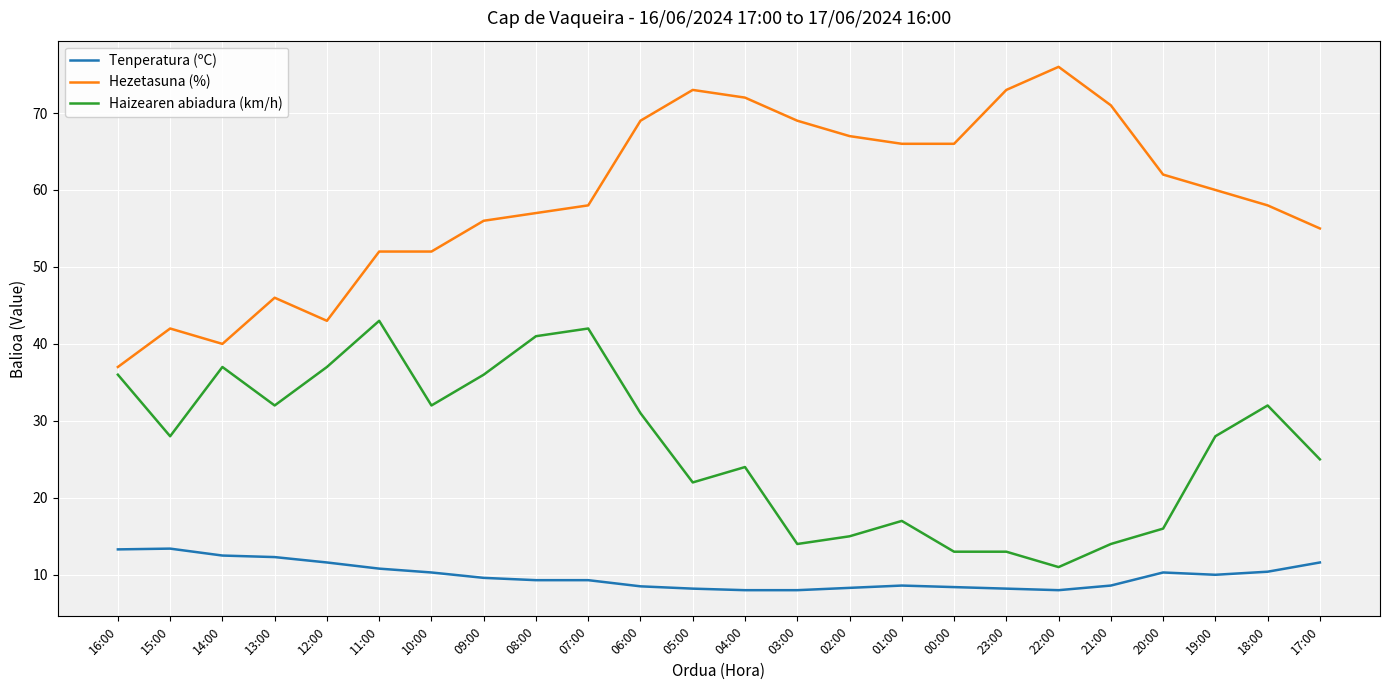

Rank the series at 04:00 from highest to lowest value.

Hezetasuna (%), Haizearen abiadura (km/h), Tenperatura (ºC)